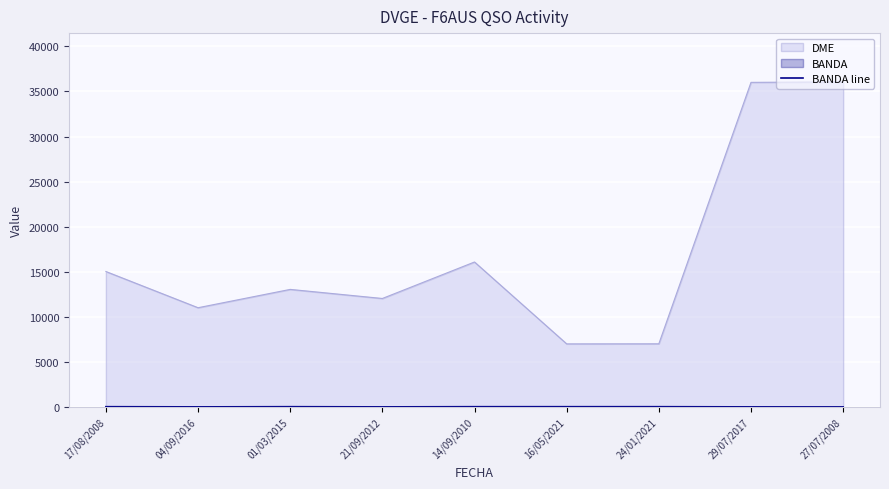

Does the chart display data point markers on the line(s)?

No